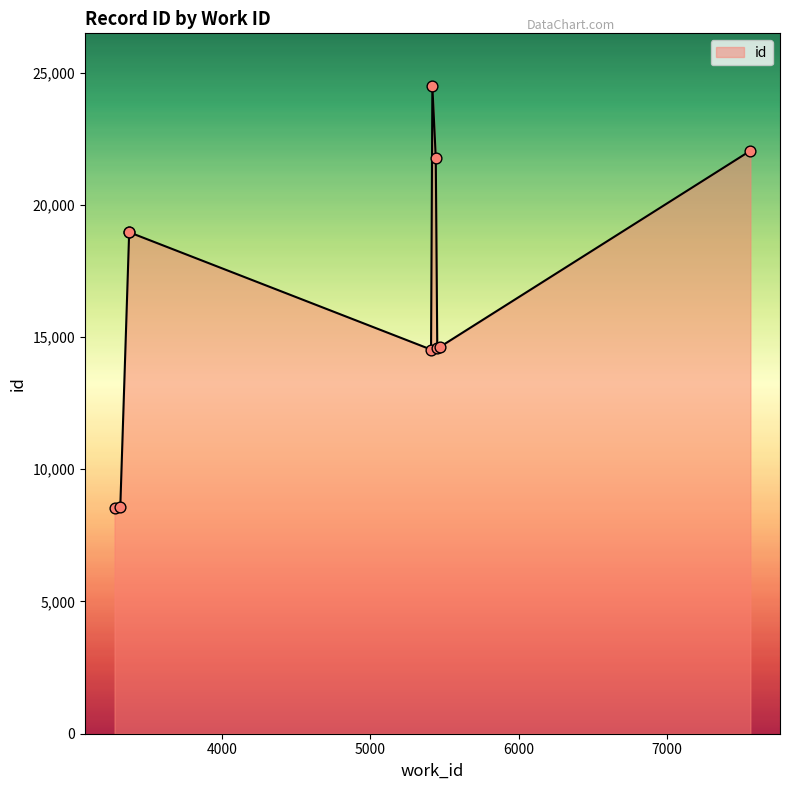

Which has a higher value, 5418 or 5441?

5418